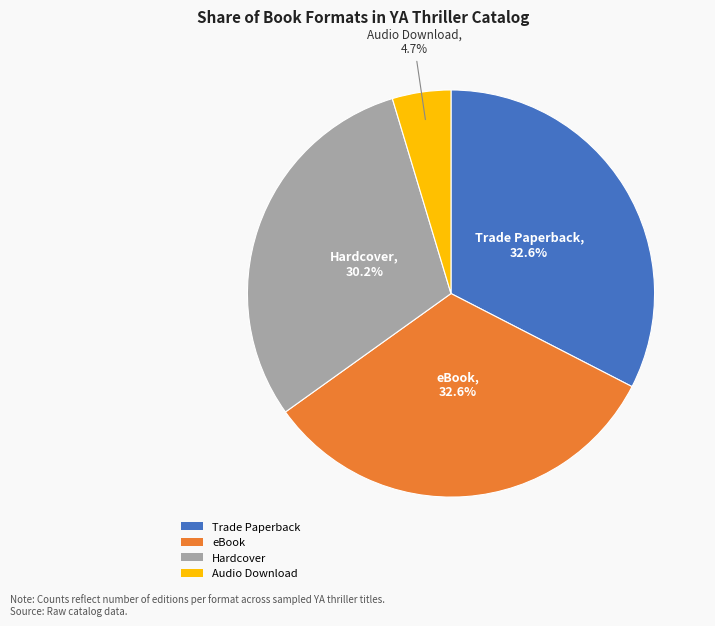

The Trade Paperback slice represents 33% of the pie. True or false?

True